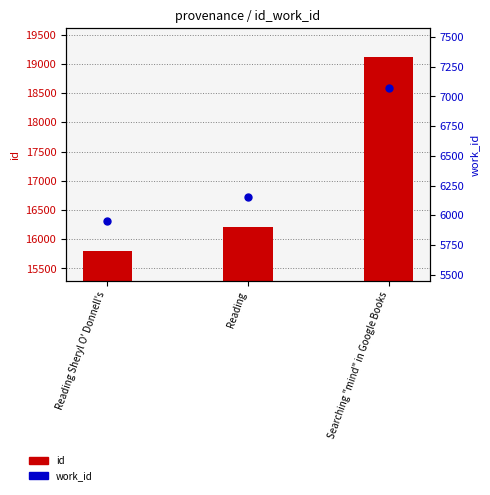

At which category is the sum across all series the highest?

Searching "mind" in Google Books